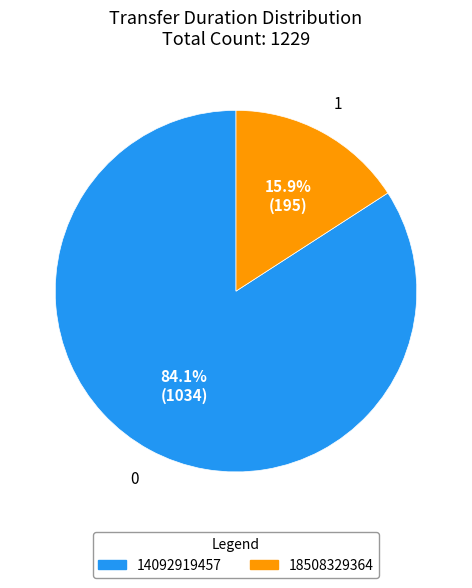

The 18508329364 slice represents 16% of the pie. True or false?

True